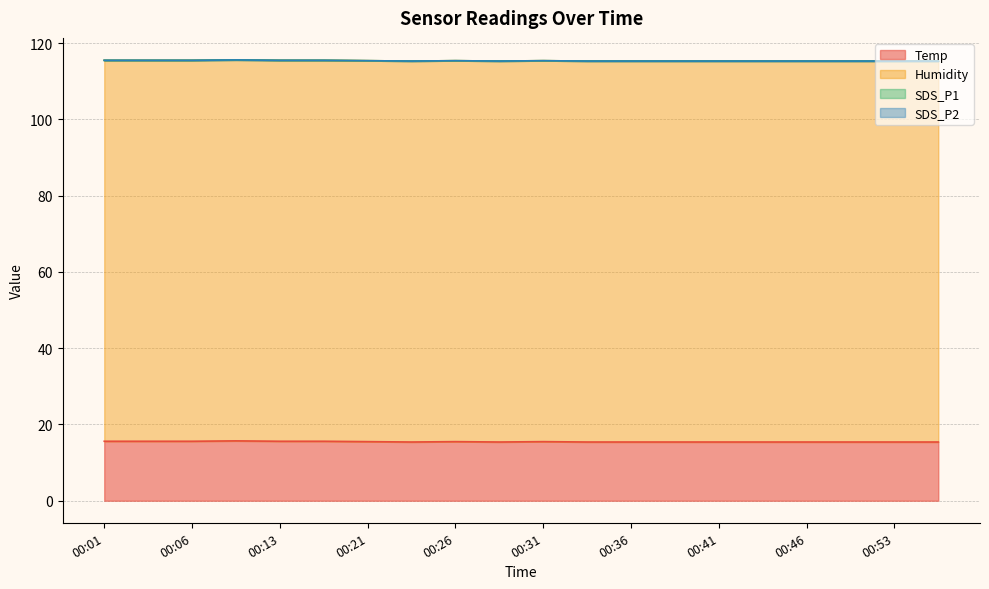

At which category is the sum across all series the highest?

00:11